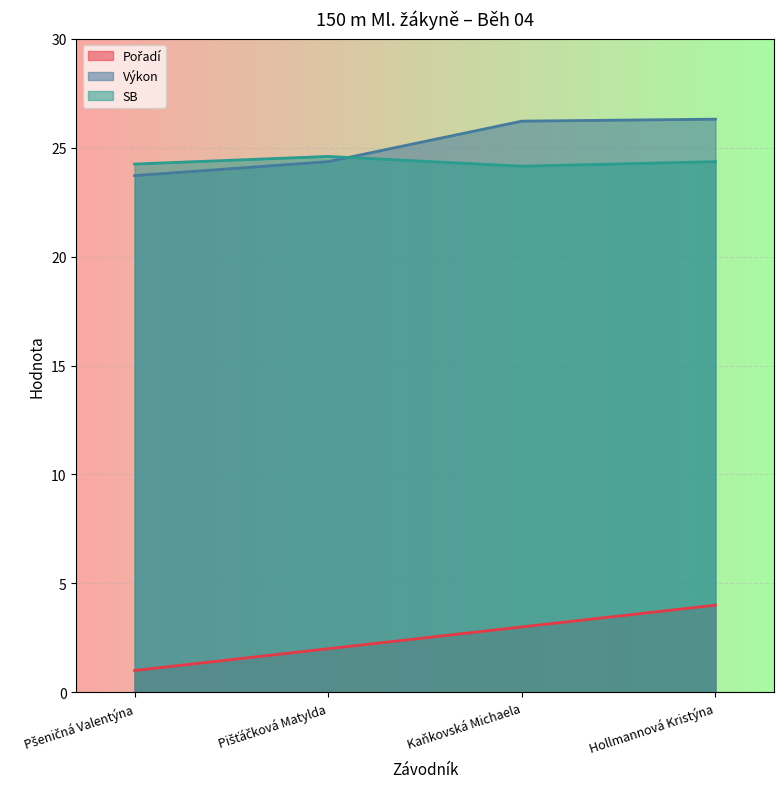

What value does the Výkon series have at Hollmannová Kristýna?

26.3